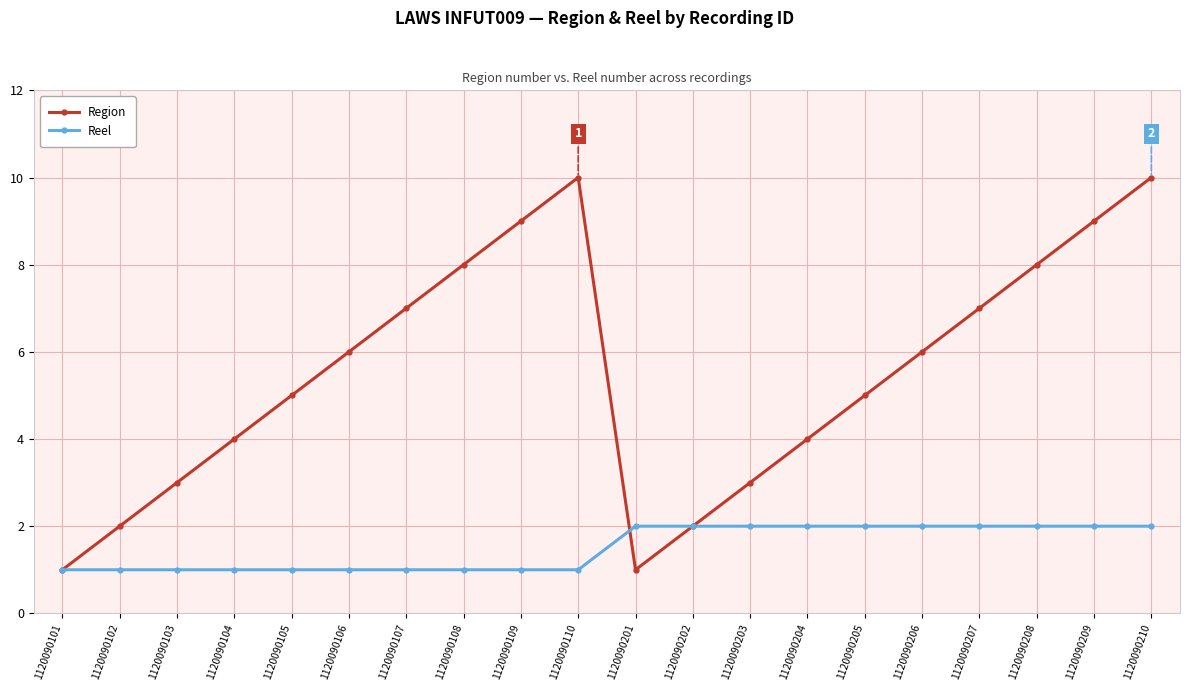

How many series are shown in this chart?

2